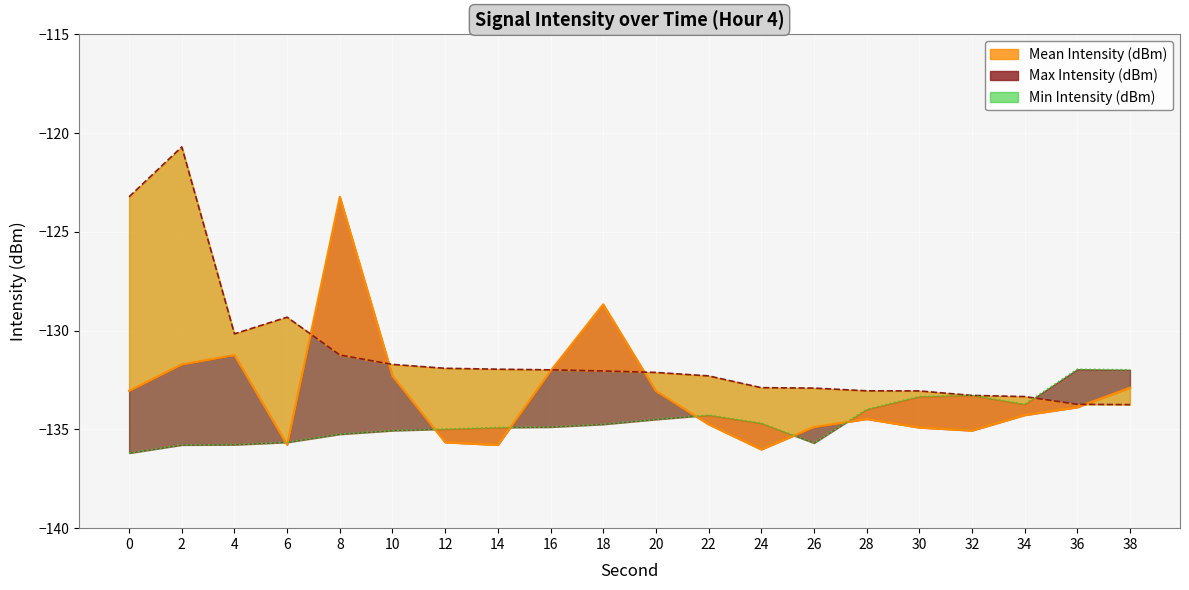

Which series changed the most between 8 and 20?

mean_intensity_line